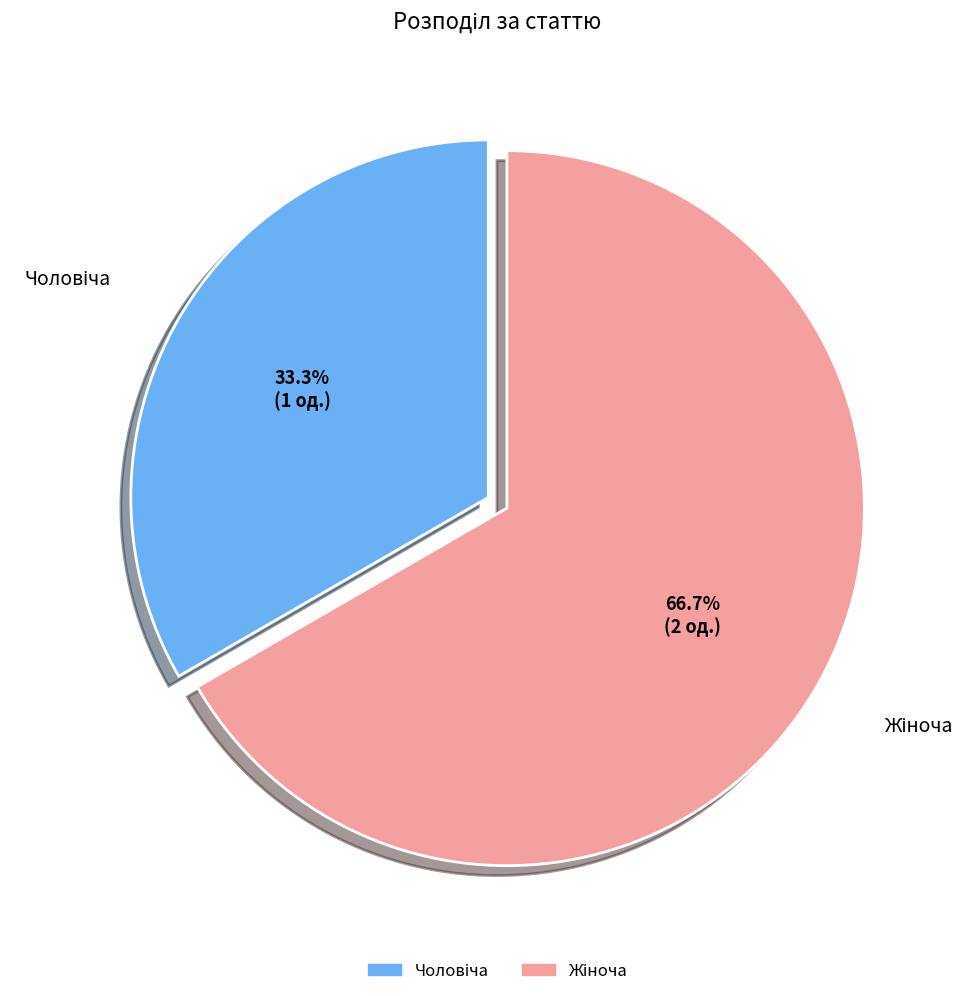

Is there any slice that represents more than half of the pie?

Yes